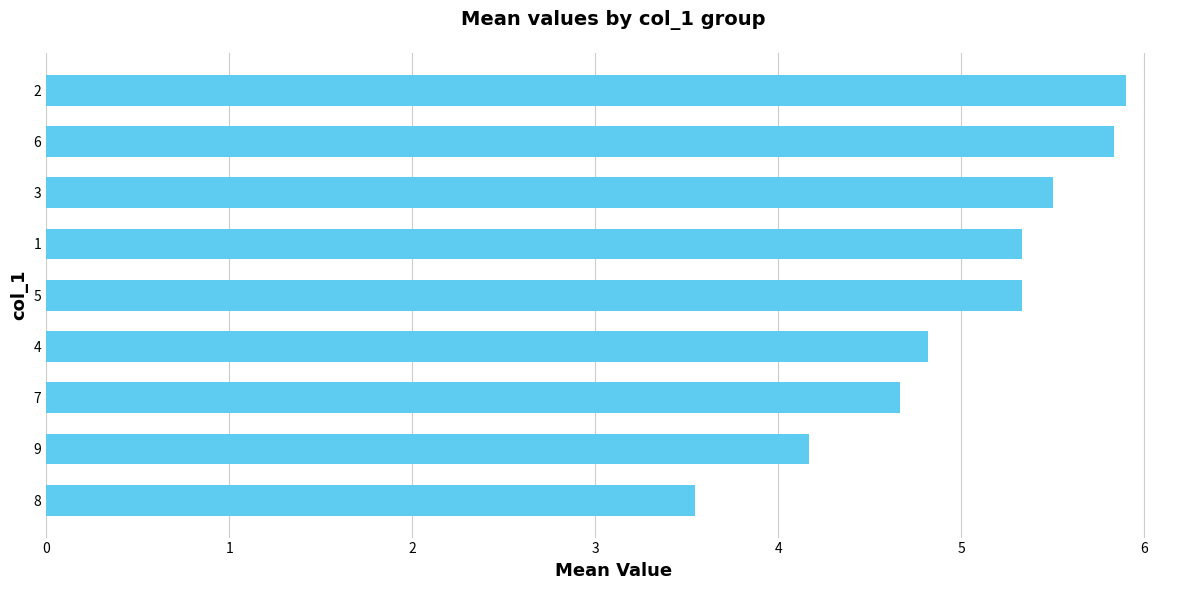

What is the sum of the values at 4 and 7?

9.5